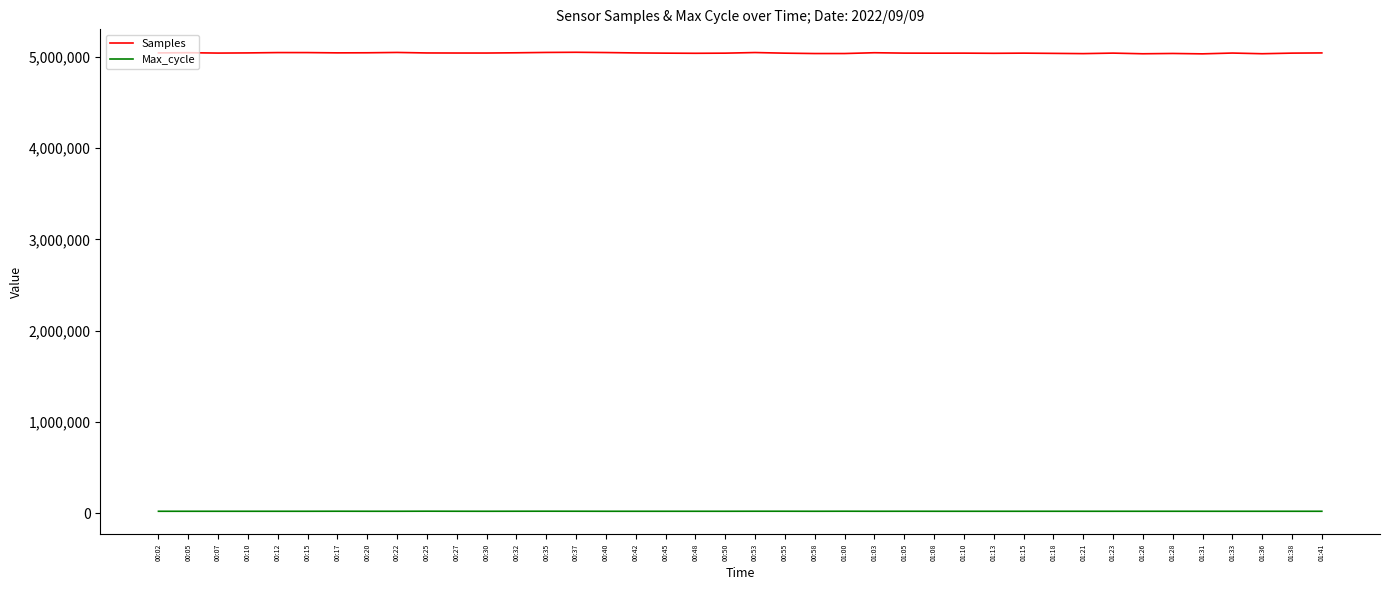

True or false: Samples and Max_cycle cross at least once.

False